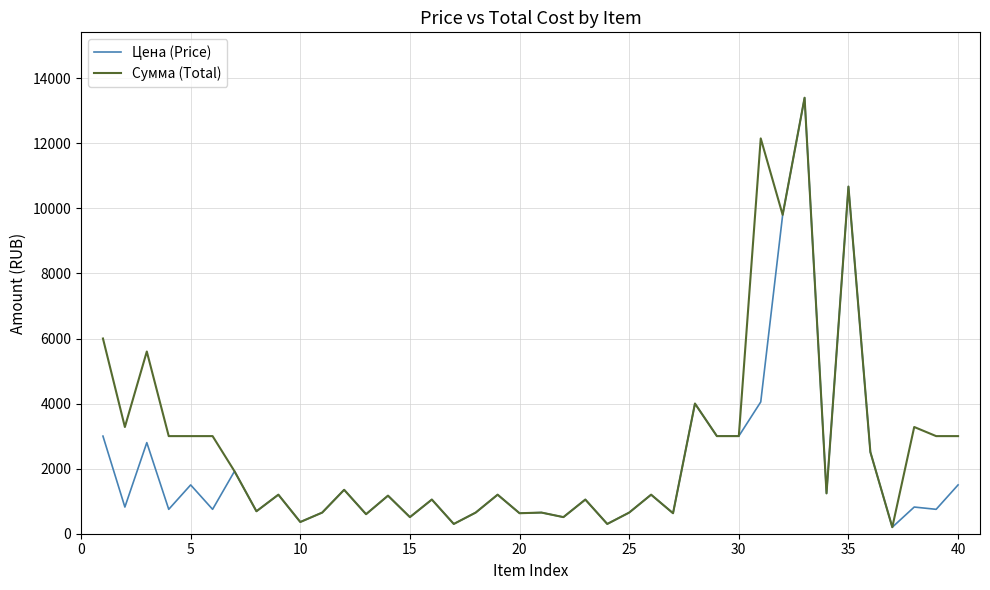

List the series in order of their overall mean, lowest first.

Цена (Price), Сумма (Total)